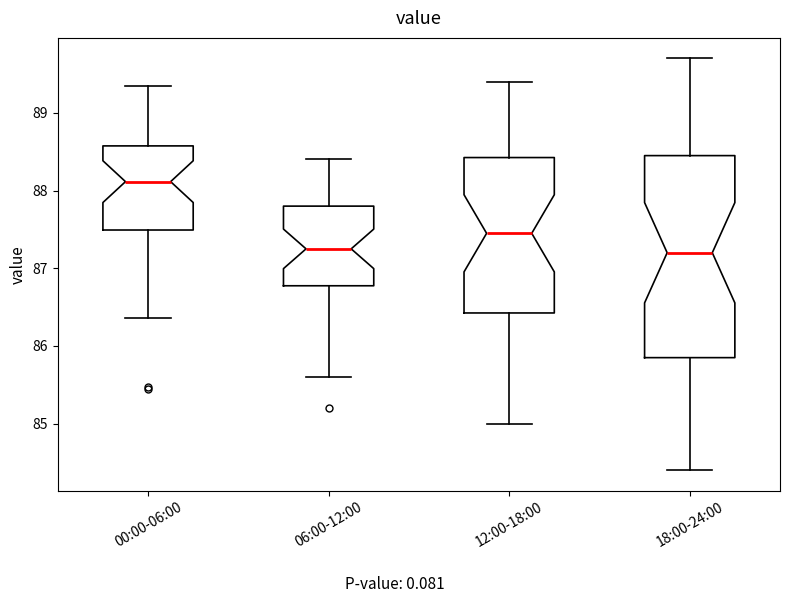

Reading left to right, read every box against the y-axis: the position of its median line, the range the box covers, and the ends of its whiskers. The values are not printed on the chart, so give them approximately, as read against the axis.

00:00-06:00: median 88.1, box 87.5 to 88.6, whiskers 86.4 to 89.3
06:00-12:00: median 87.3, box 86.8 to 87.8, whiskers 85.6 to 88.4
12:00-18:00: median 87.5, box 86.4 to 88.4, whiskers 85.0 to 89.4
18:00-24:00: median 87.2, box 85.9 to 88.5, whiskers 84.4 to 89.7